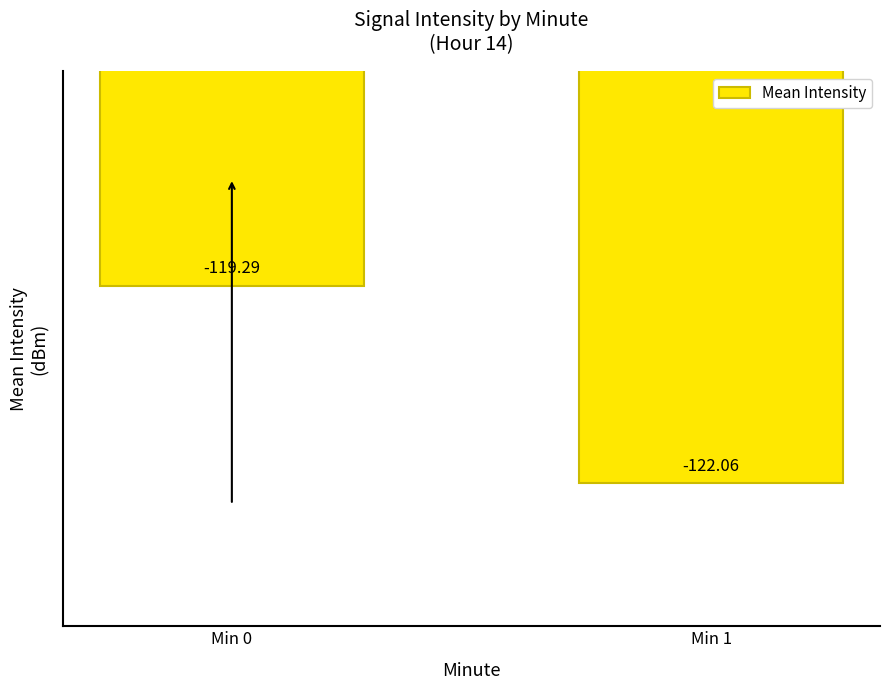

What is the value of the 1st bar from the left?

-119.3